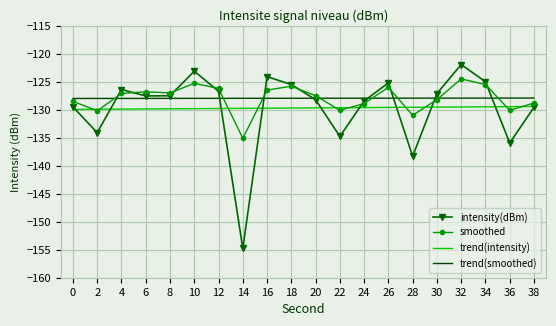

What is the spread (max minus min) of values at 32?

7.6